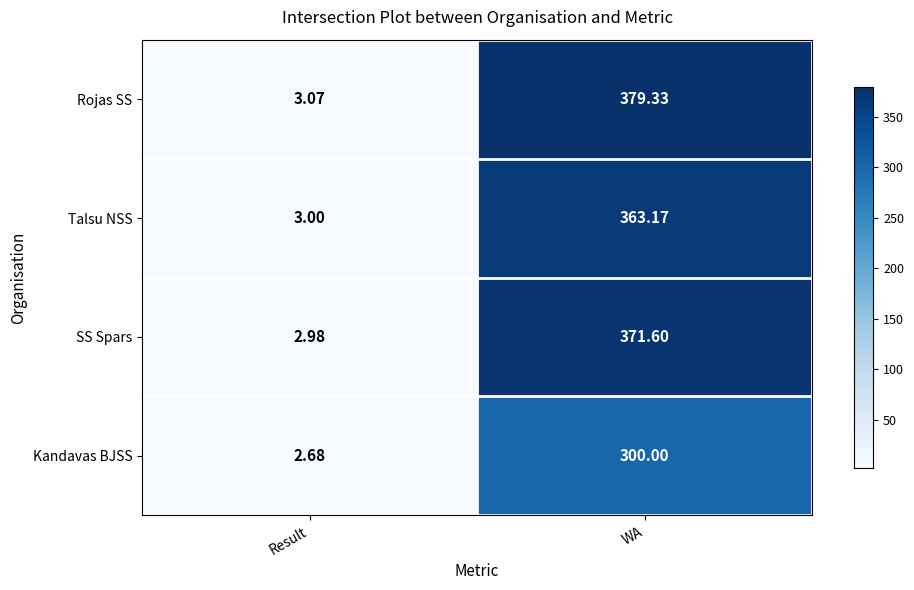

At which label does SS Spars first exceed 371?

WA